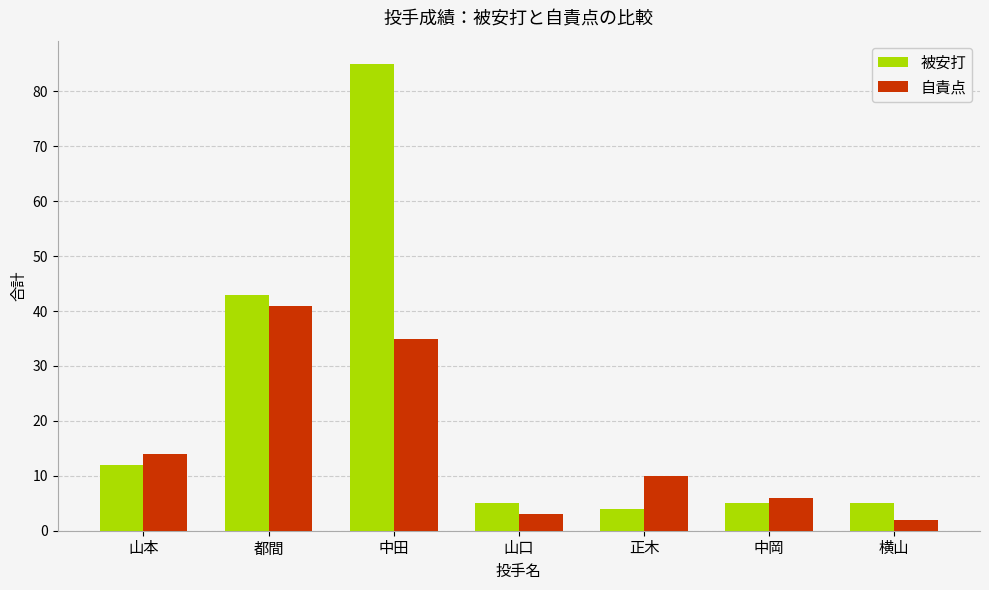

Which category has the highest value across all series?

中田